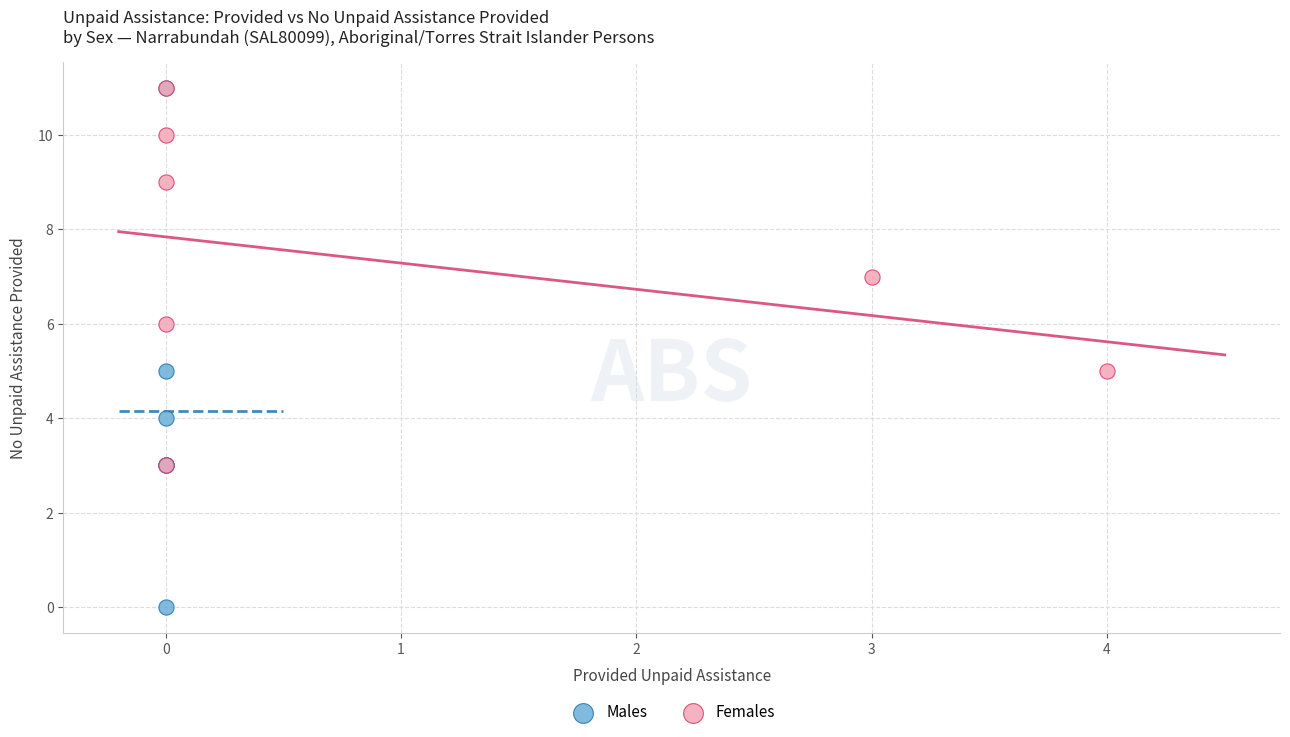

Which series has the widest spread of Y values?

Males